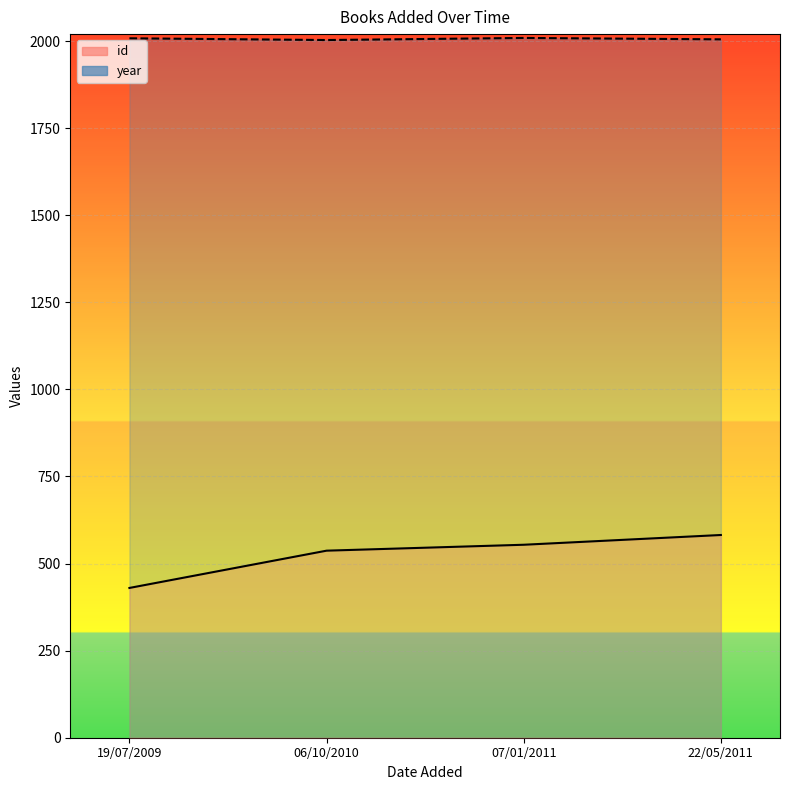

True or false: id has more than 2 interior local peaks.

False